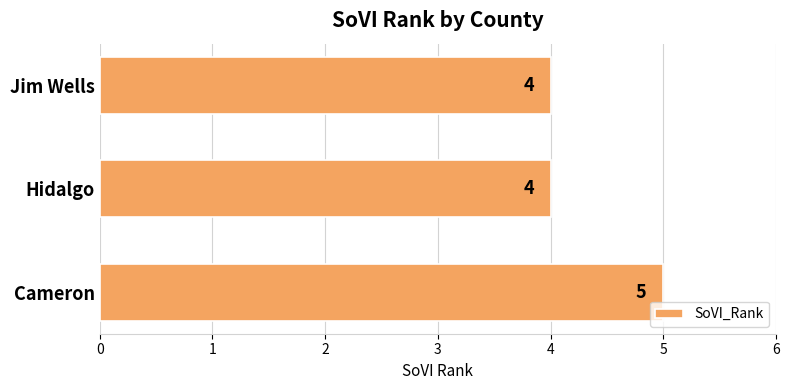

What is the greatest value displayed?

5